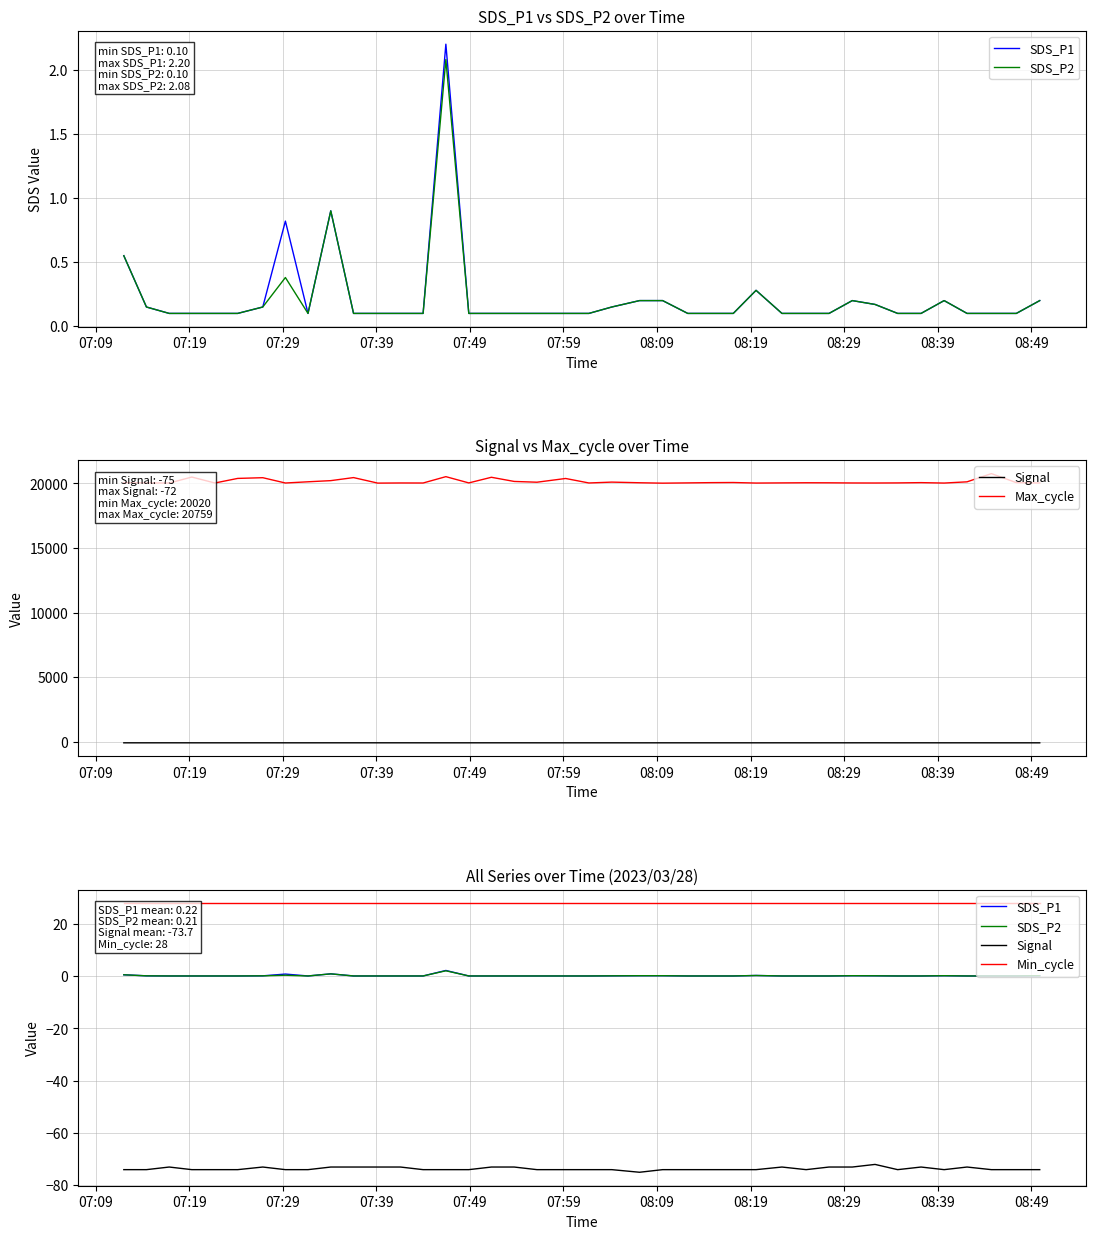

True or false: Min_cycle and Max_cycle intersect in this chart.

False